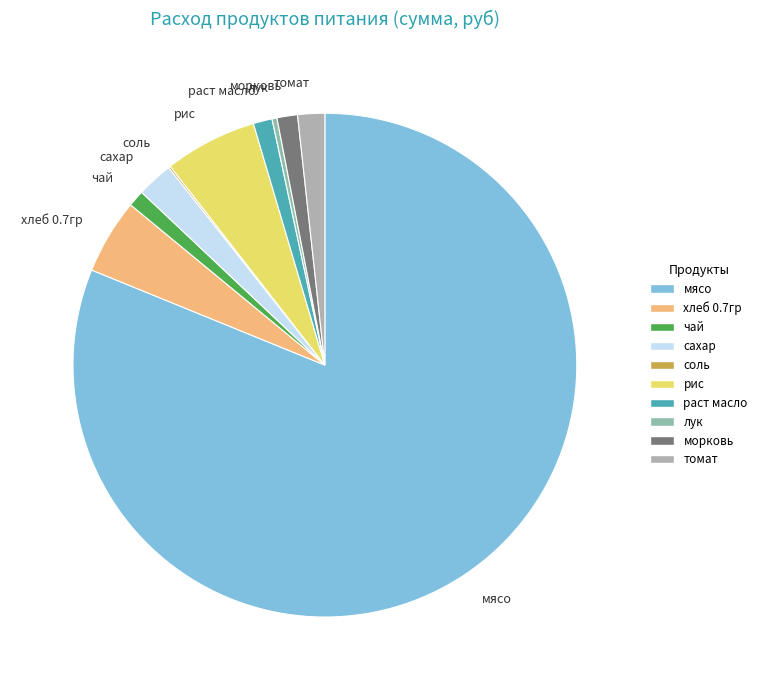

True or false: чай accounts for 1% of the total.

True